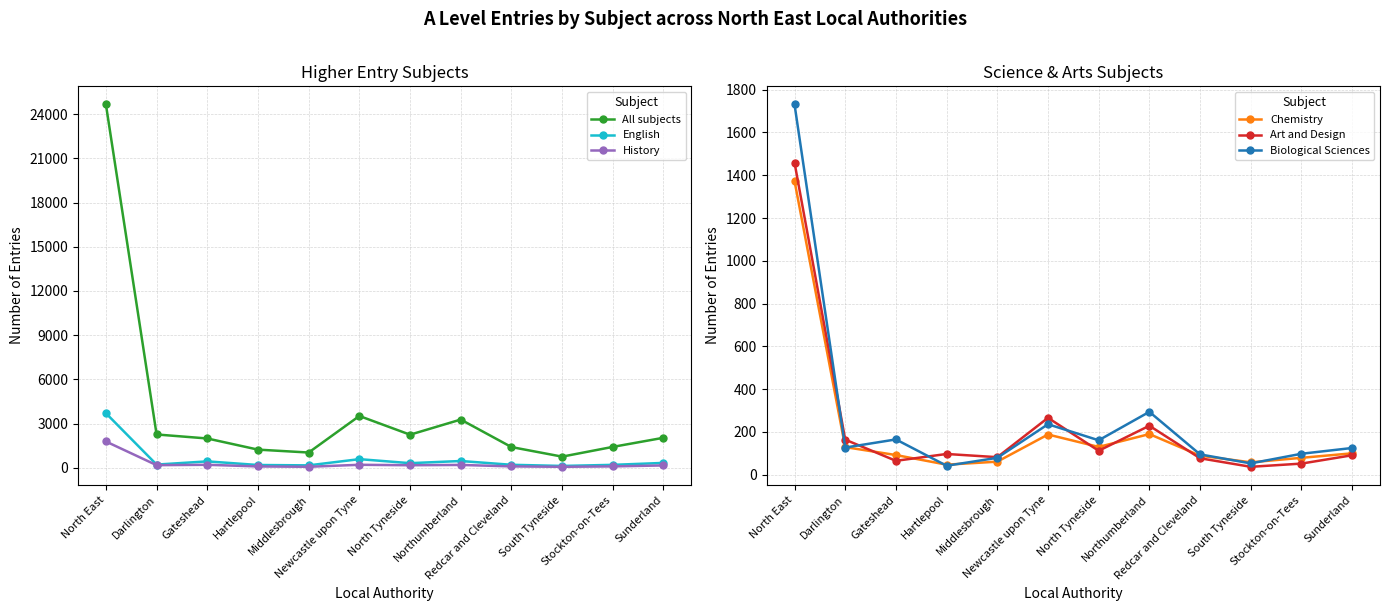

How many intersections are there between Biological Sciences and Art and Design?

4